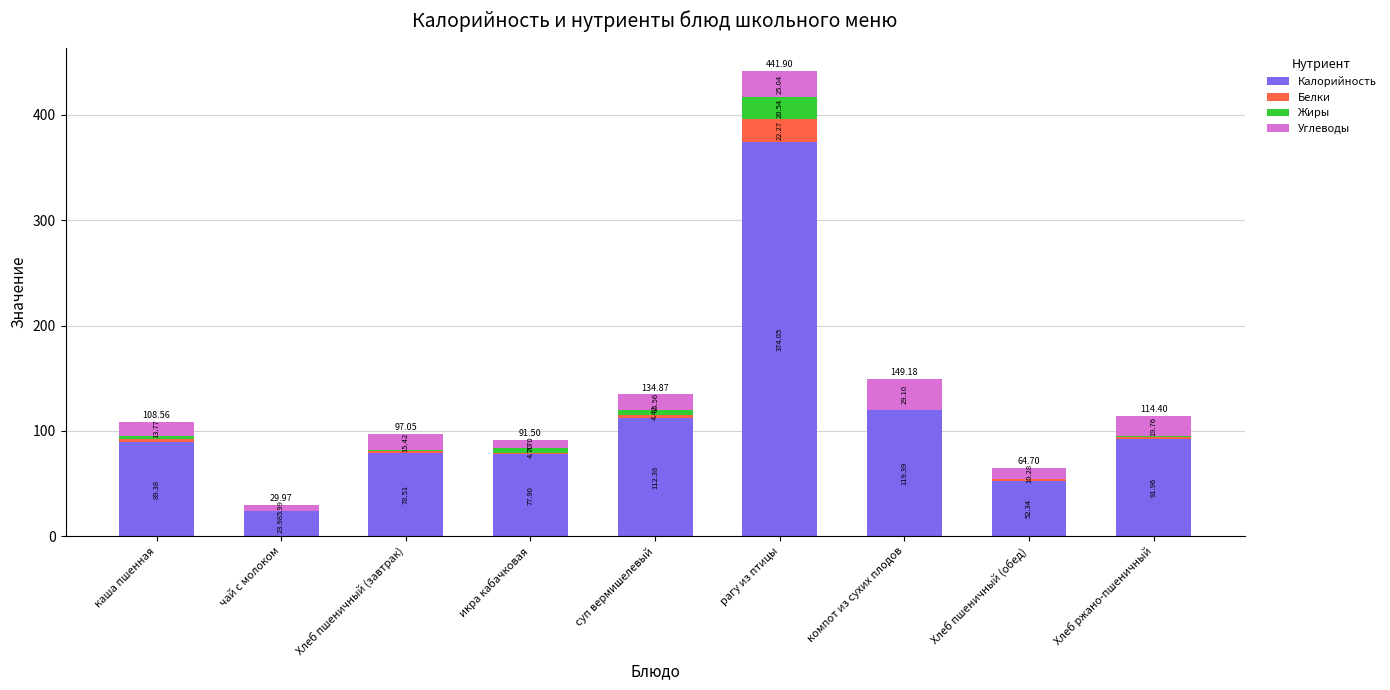

How many distinct data groups are displayed?

4